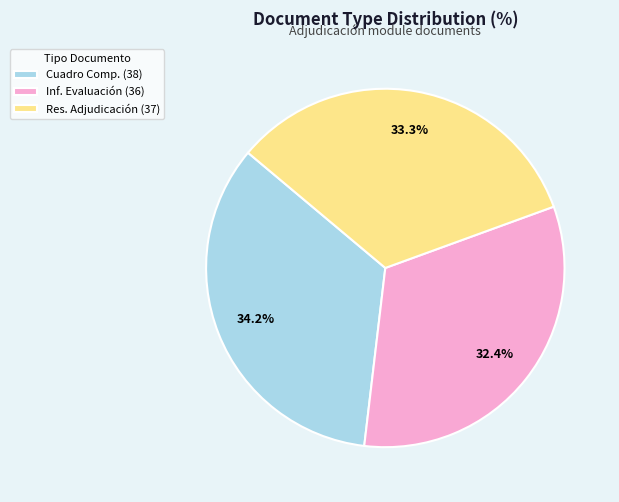

How many segments does this pie chart have?

3